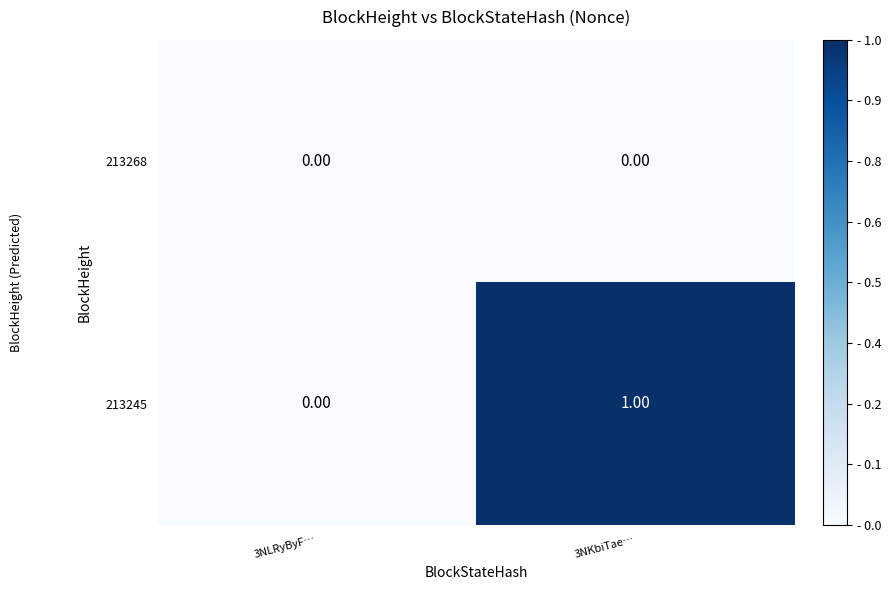

What is the greatest value displayed?

1